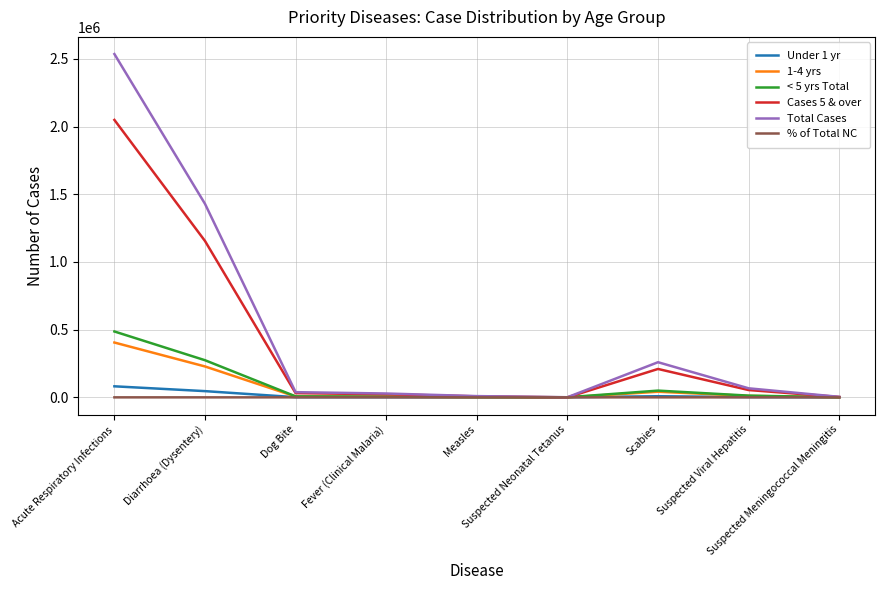

At which category is the sum across all series the highest?

Acute Respiratory Infections